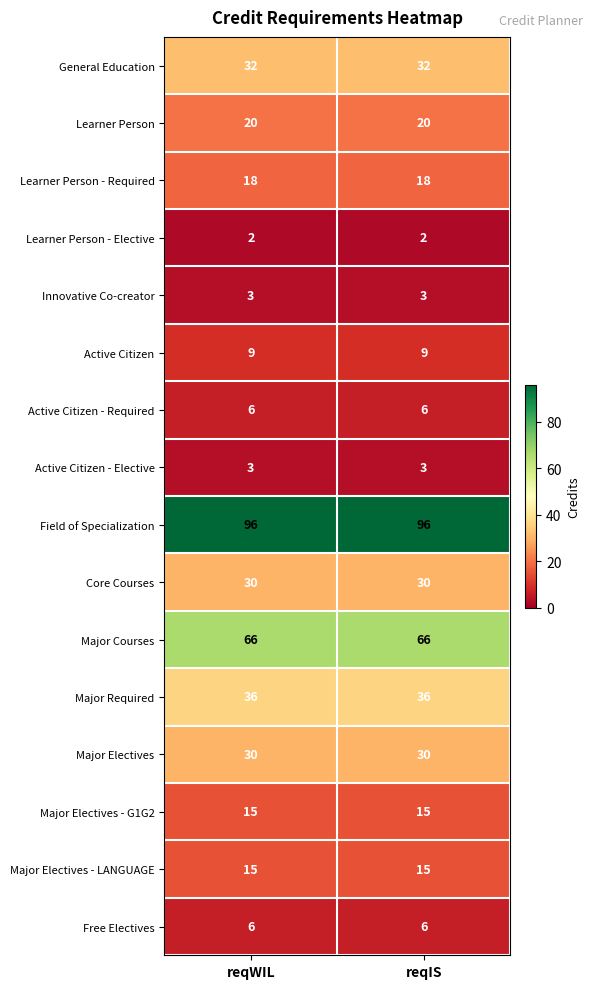

What is the spread (max minus min) of values at reqIS?

94